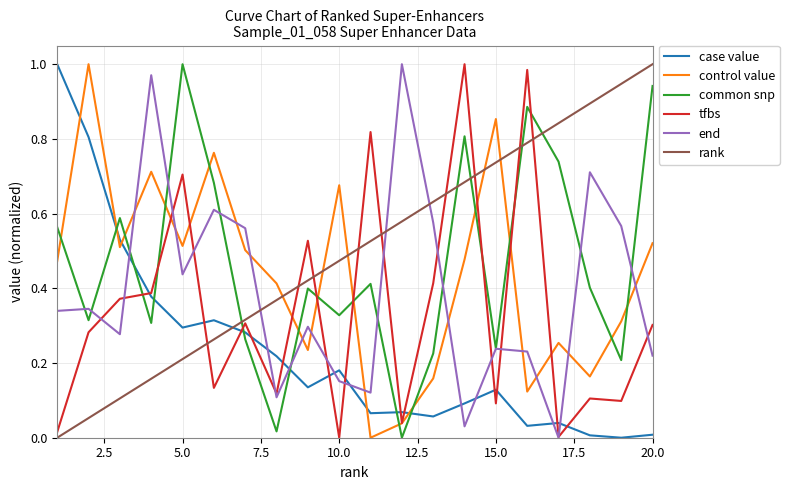

How many times do case value and rank cross each other?

1